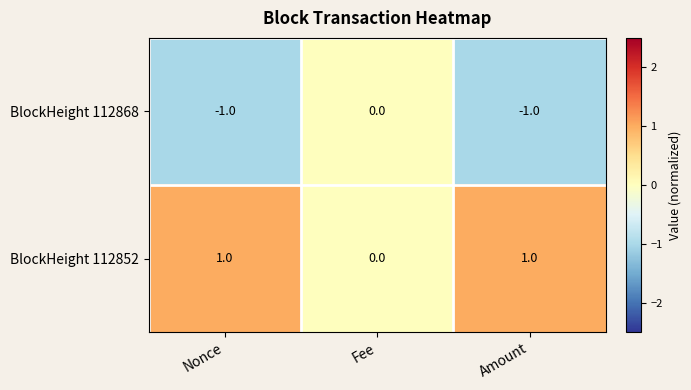

Which series has the largest total across all categories?

BlockHeight 112852